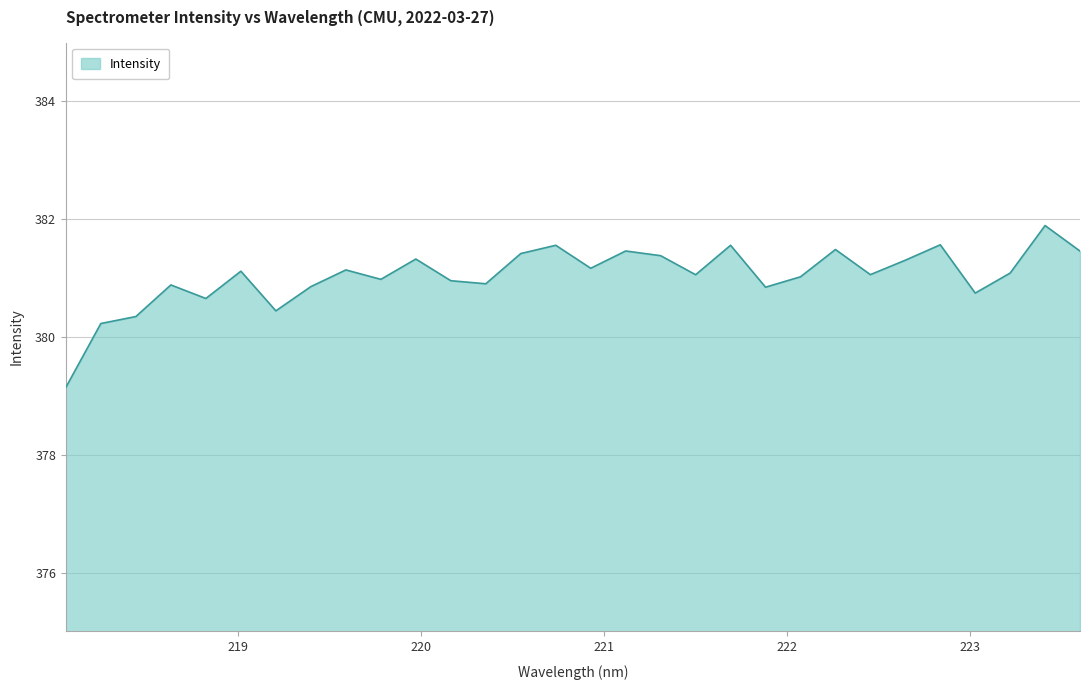

Does the chart have visible grid lines?

Yes